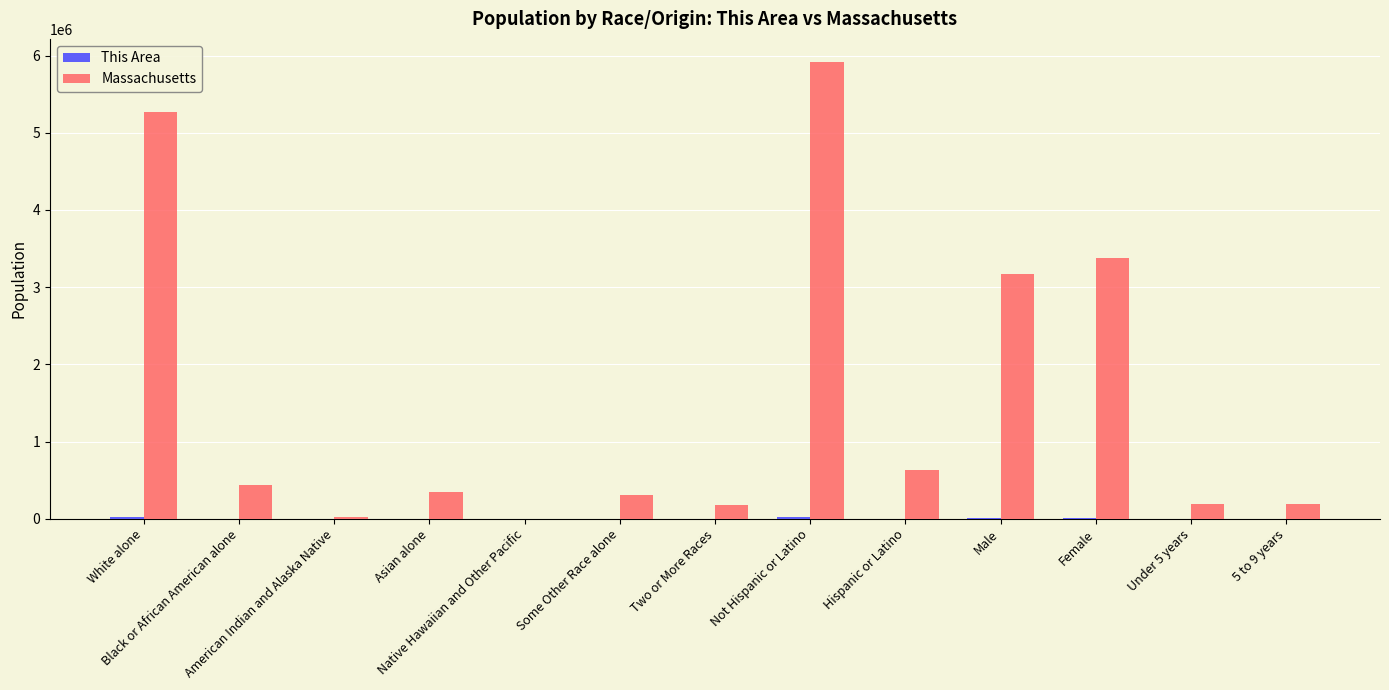

What is the maximum value for Massachusetts?

5919975